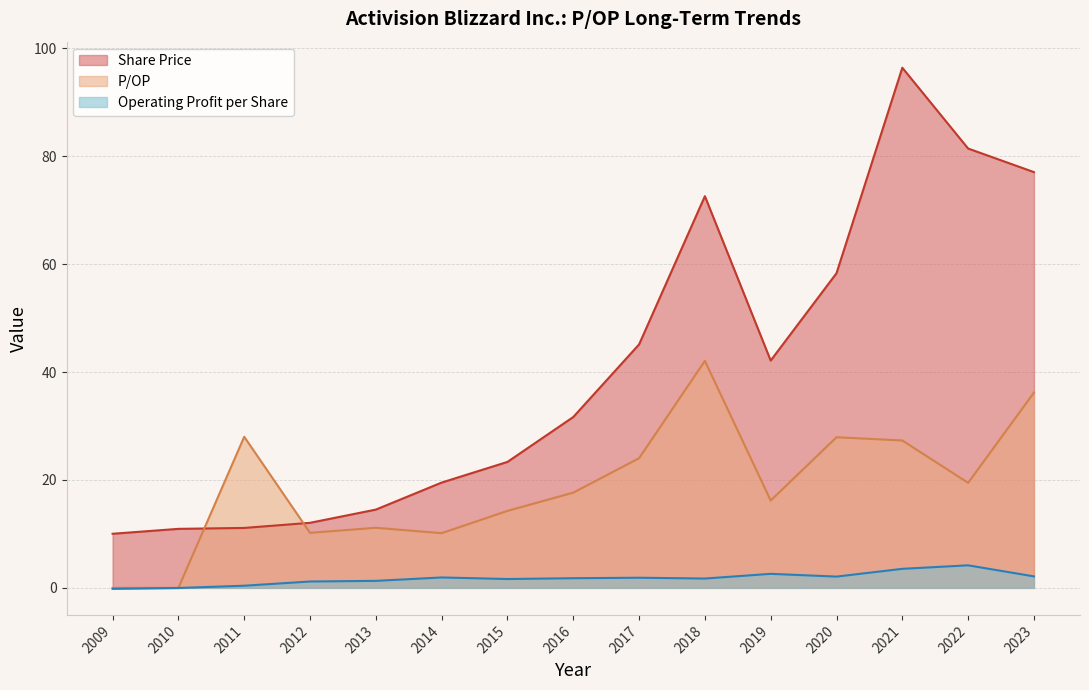

Between 2011 and 2014, which series saw the biggest shift?

P/OP